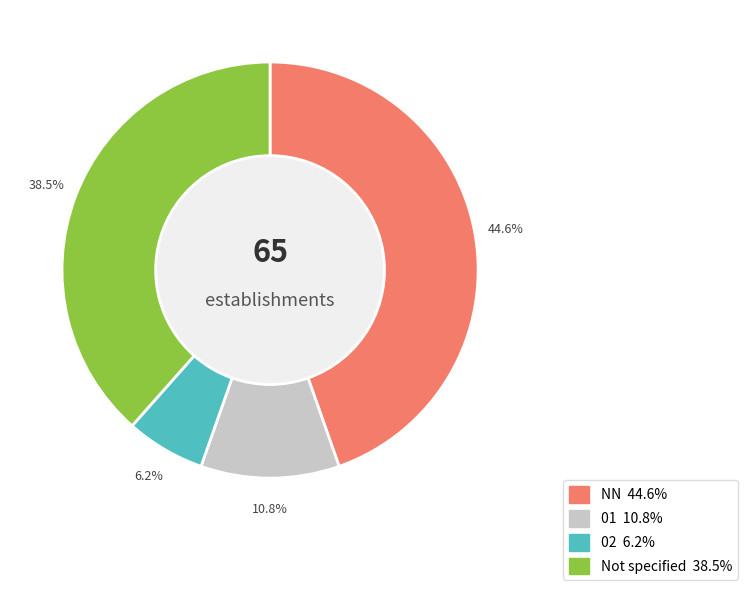

Which slice is the largest?

NN